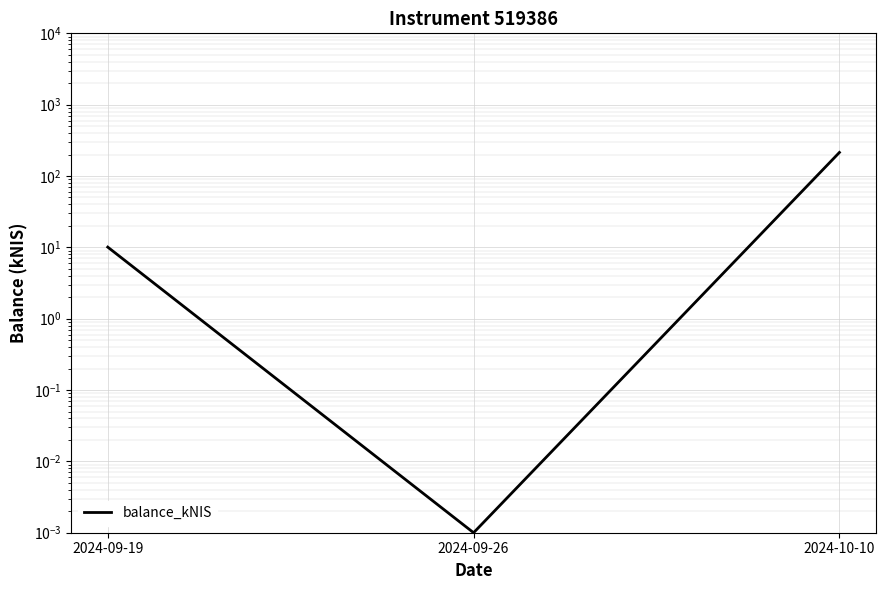

Reading left to right, list all the values displayed in this chart.

10.1	0.0	214.0